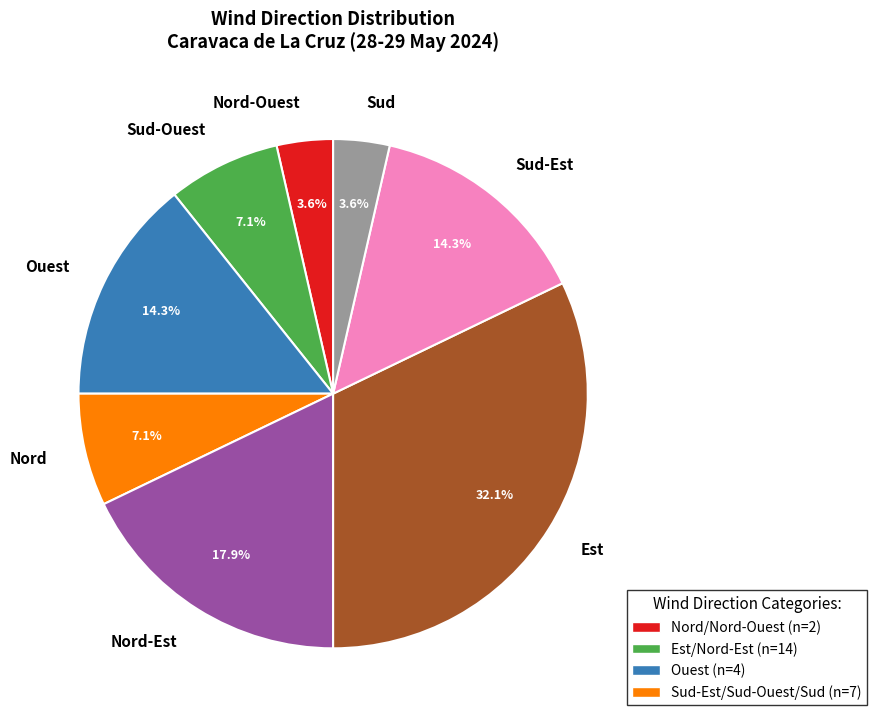

To the nearest percent, what percentage of the pie is Ouest?

14%